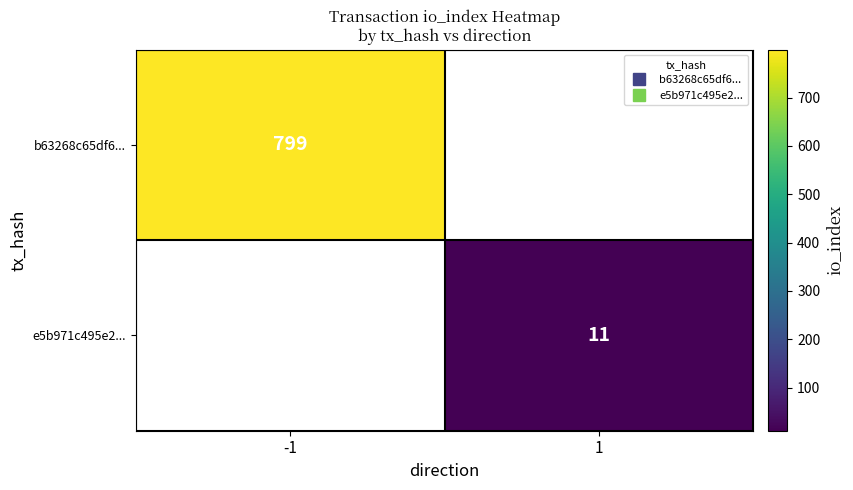

How many data points does each series have?

2